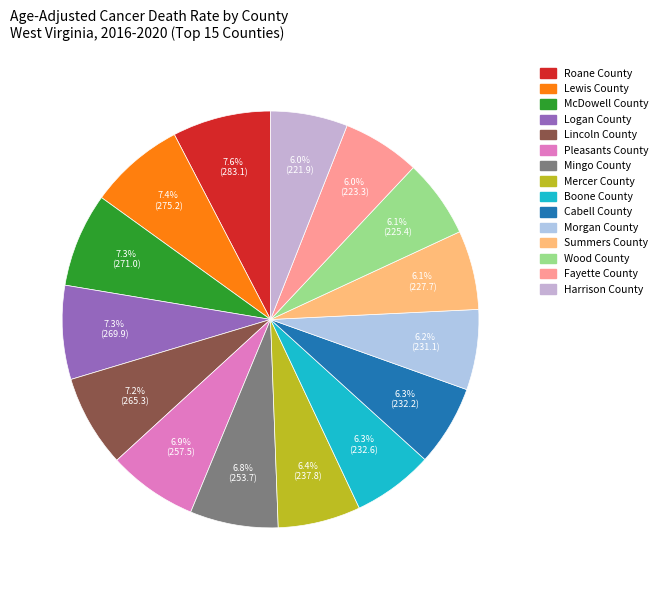

Between Wood County and Mercer County, which is larger?

Mercer County